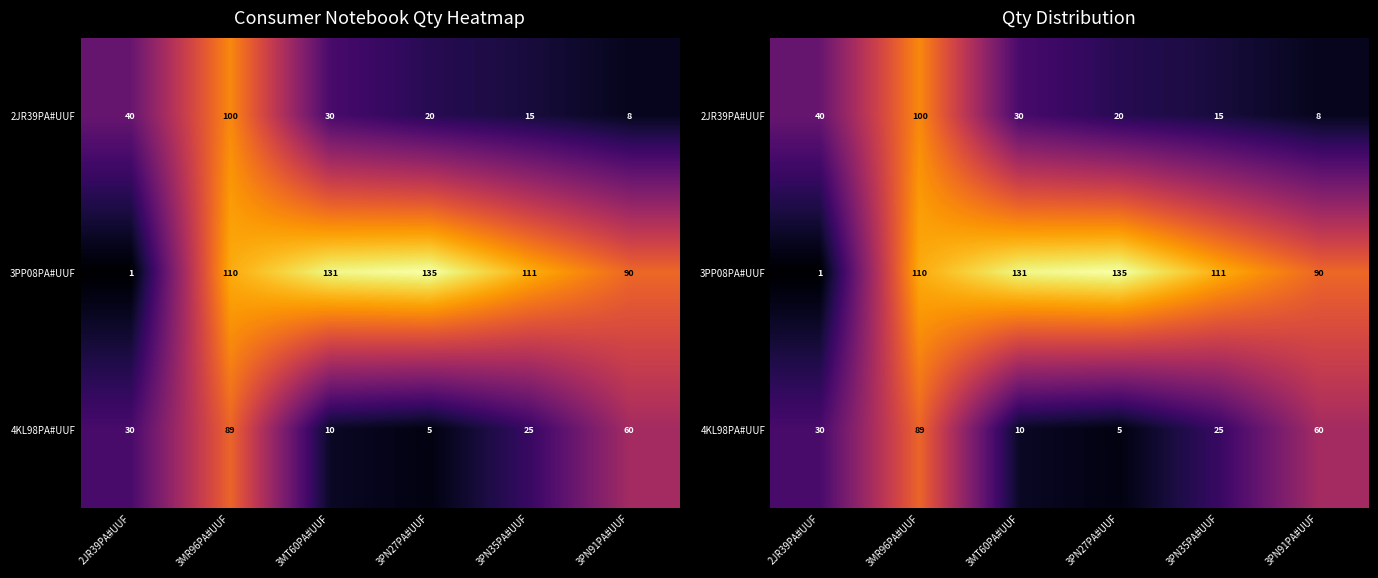

How many categories are shown in the chart?

6